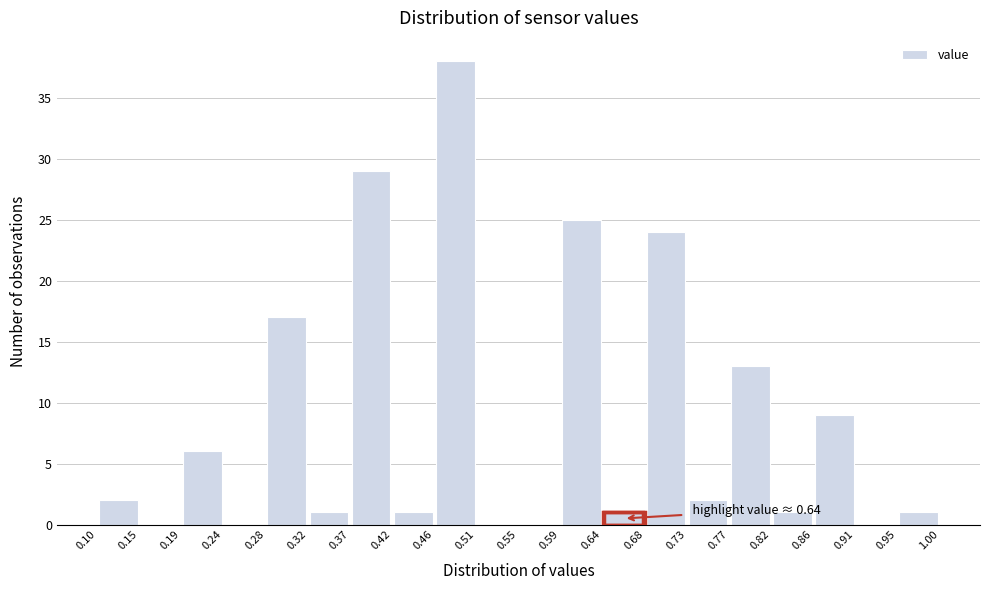

Over which range of the x-axis is the bar tallest?

0.46 to 0.51